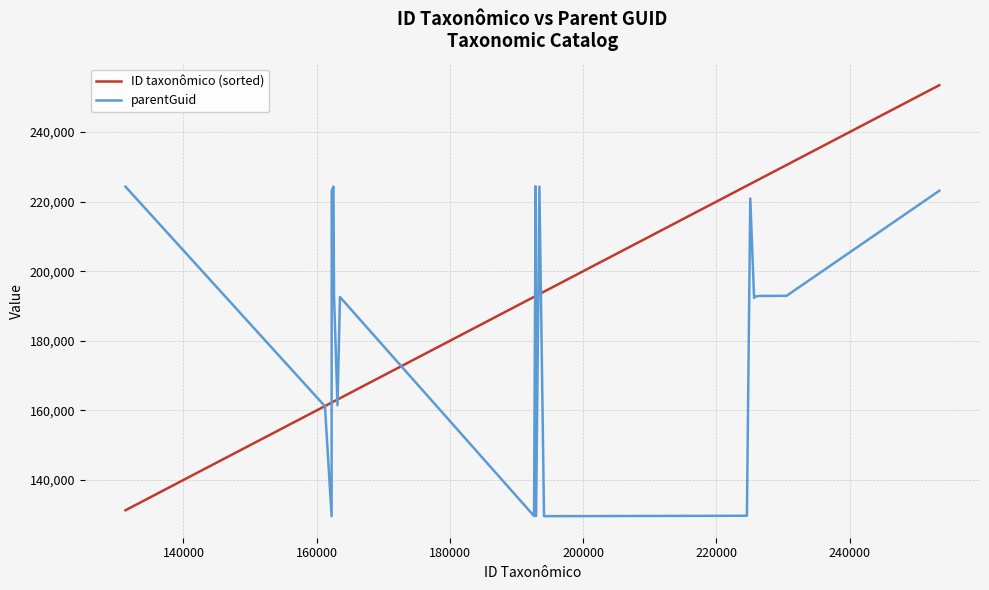

What is the greatest value displayed?

253467